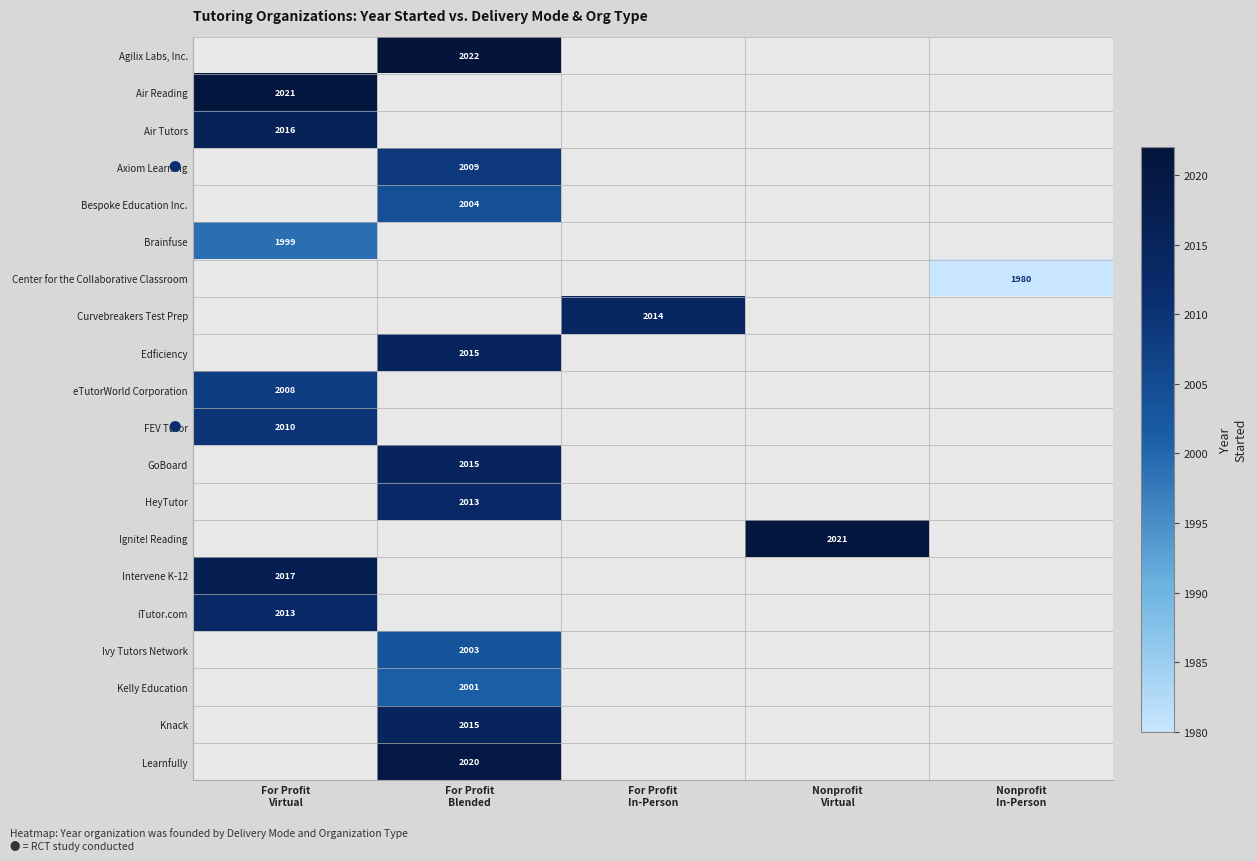

List the series in order of their peak value, highest first.

Agilix Labs, Inc., Air Reading, Ignite! Reading, Learnfully, Intervene K-12, Air Tutors, Edficiency, GoBoard, Knack, Curvebreakers Test Prep, HeyTutor, iTutor.com, FEV Tutor, Axiom Learning, eTutorWorld Corporation, Bespoke Education Inc., Ivy Tutors Network, Kelly Education, Brainfuse, Center for the Collaborative Classroom